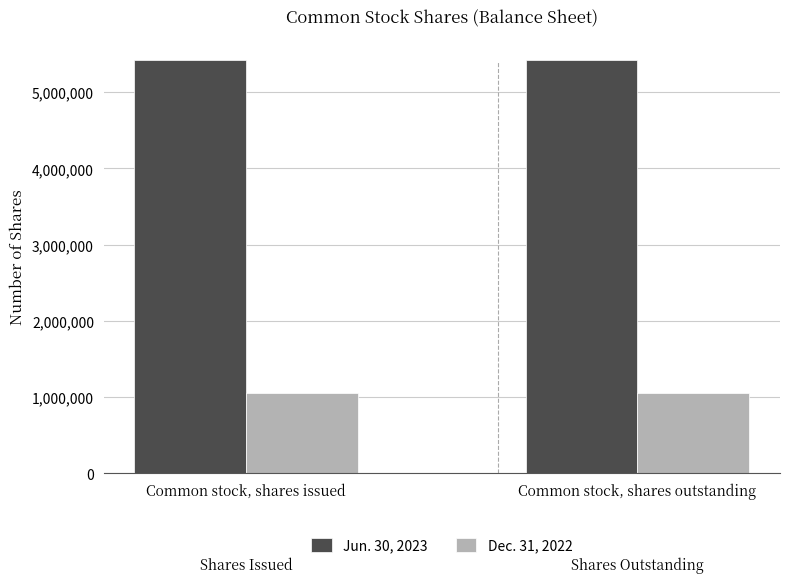

True or false: Jun. 30, 2023 has a value of 2112469 at Common stock, shares outstanding.

False